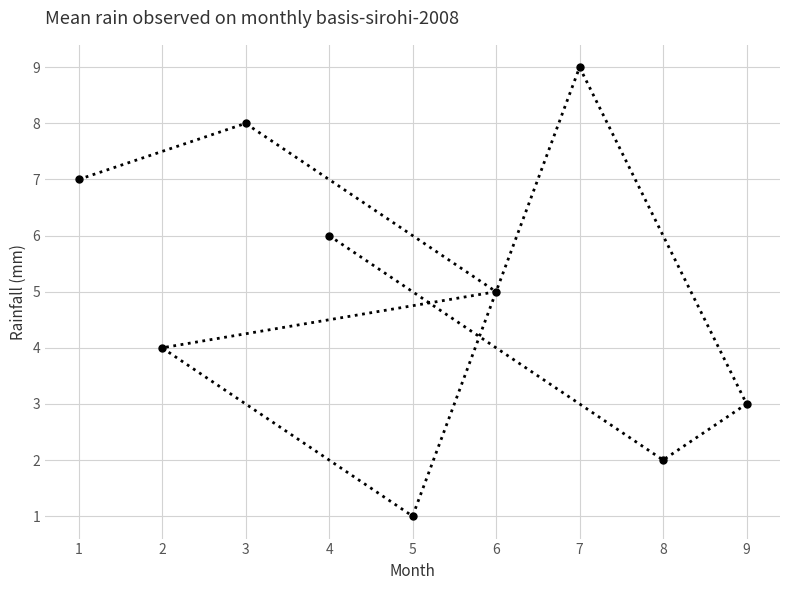

Count the values in the range 3 to 7.

5